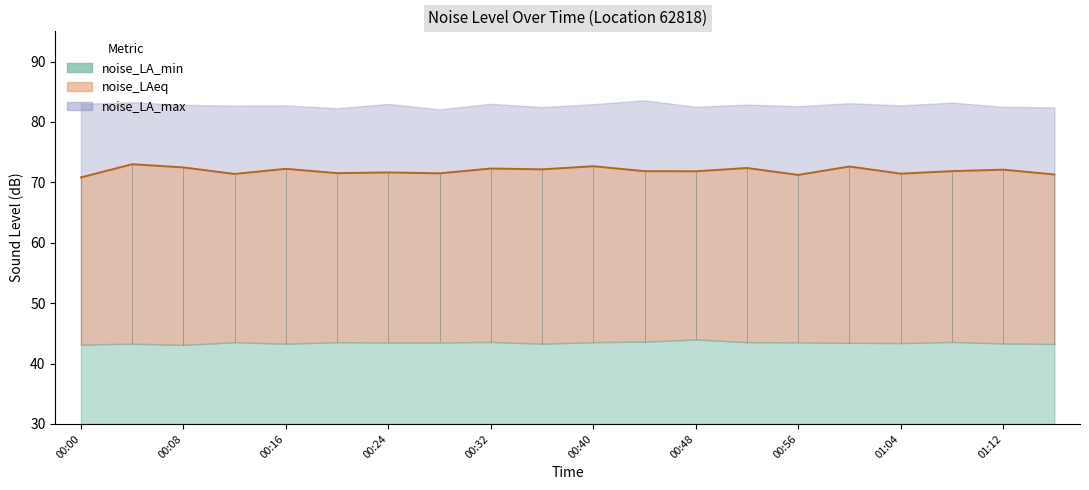

What position from the left is 15?

16